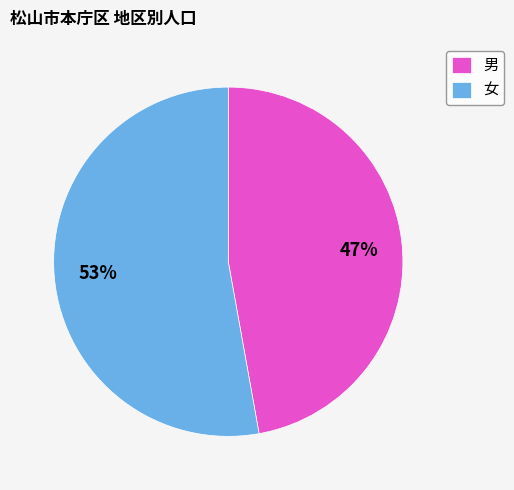

Count the number of slices in the pie.

2